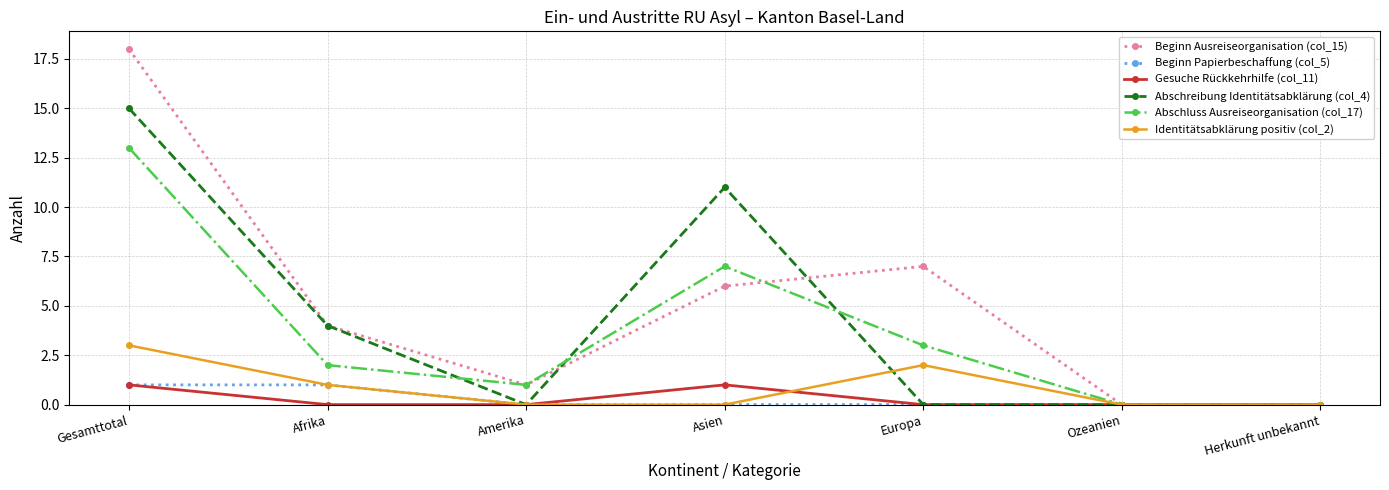

How many distinct data groups are displayed?

6